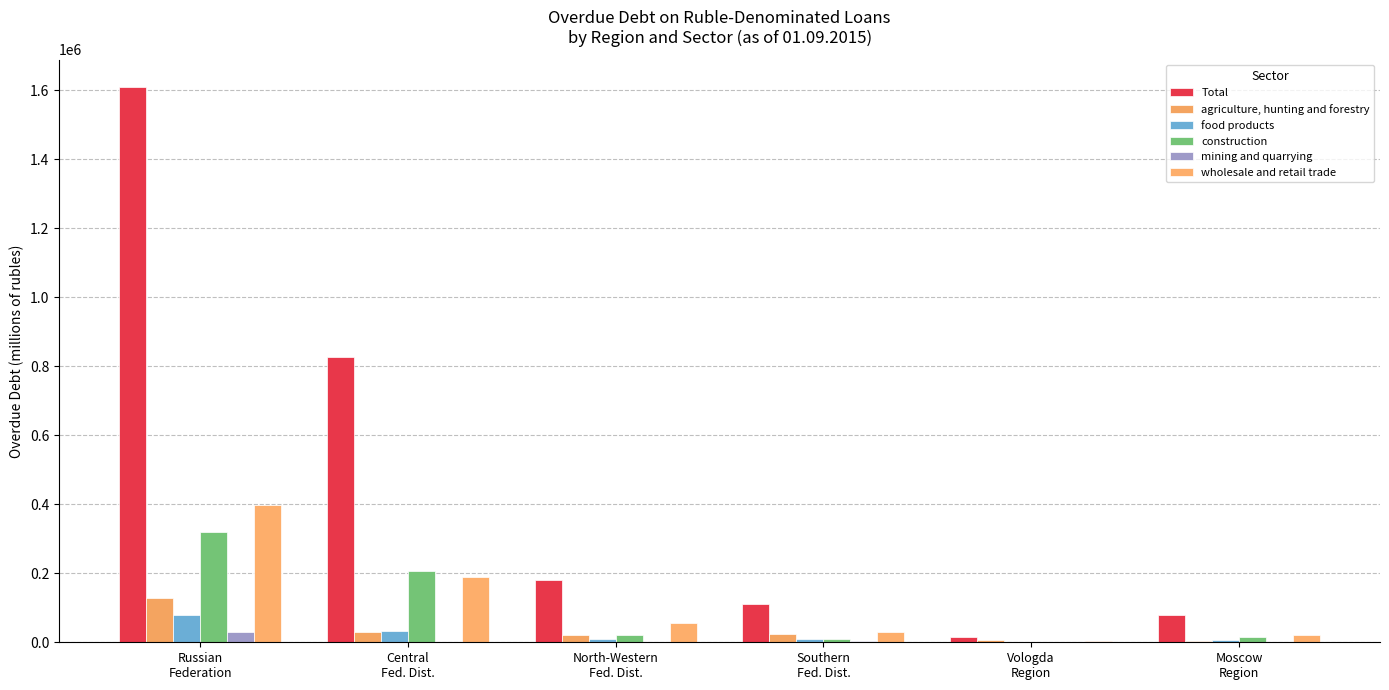

Reading left to right, what are all the values shown in this chart?

Total: Russian
Federation=1608194	Central
Fed. Dist.=825498	North-Western
Fed. Dist.=179282	Southern
Fed. Dist.=112023	Vologda
Region=16317	Moscow
Region=80162
agriculture, hunting and forestry: Russian
Federation=129398	Central
Fed. Dist.=28982	North-Western
Fed. Dist.=19943	Southern
Fed. Dist.=23128	Vologda
Region=5453	Moscow
Region=4744
food products: Russian
Federation=80378	Central
Fed. Dist.=33592	North-Western
Fed. Dist.=9067	Southern
Fed. Dist.=9619	Vologda
Region=1474	Moscow
Region=5572
construction: Russian
Federation=320614	Central
Fed. Dist.=206066	North-Western
Fed. Dist.=20064	Southern
Fed. Dist.=9493	Vologda
Region=943	Moscow
Region=14080
mining and quarrying: Russian
Federation=29203	Central
Fed. Dist.=2196	North-Western
Fed. Dist.=380	Southern
Fed. Dist.=3549	Vologda
Region=0	Moscow
Region=382
wholesale and retail trade: Russian
Federation=397996	Central
Fed. Dist.=188162	North-Western
Fed. Dist.=54968	Southern
Fed. Dist.=30226	Vologda
Region=4232	Moscow
Region=21599